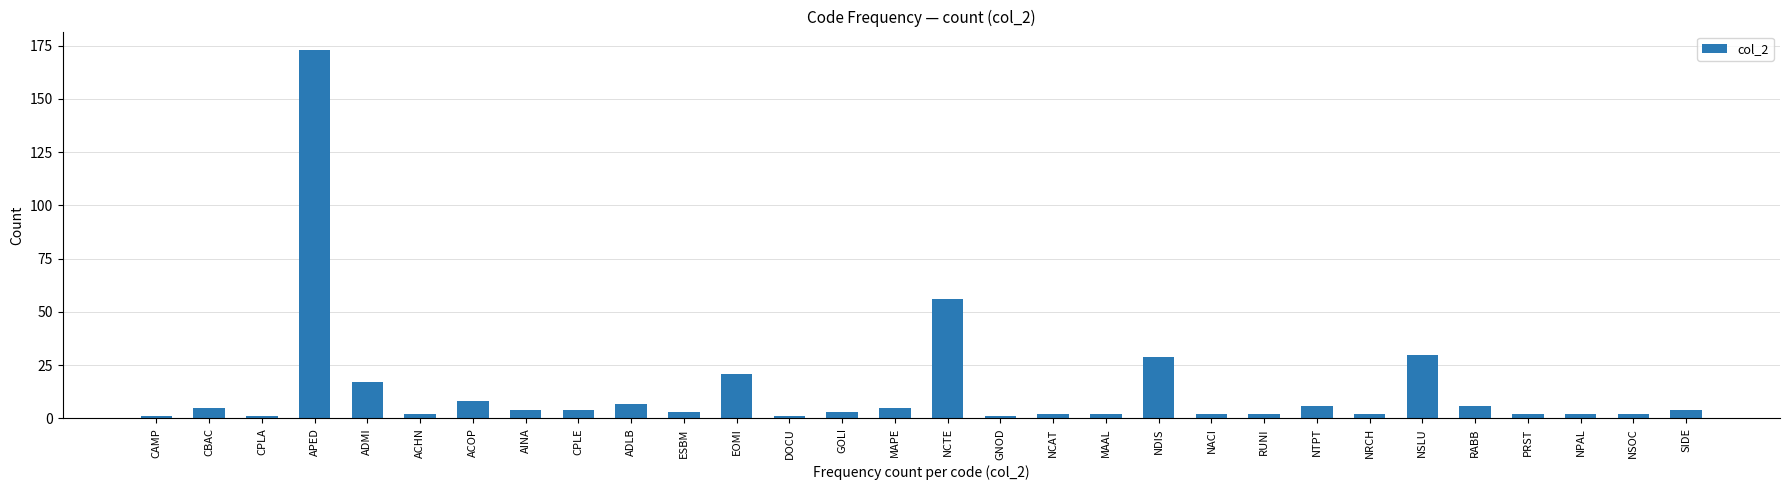

What is the label of the 15th bar from the right?

NCTE